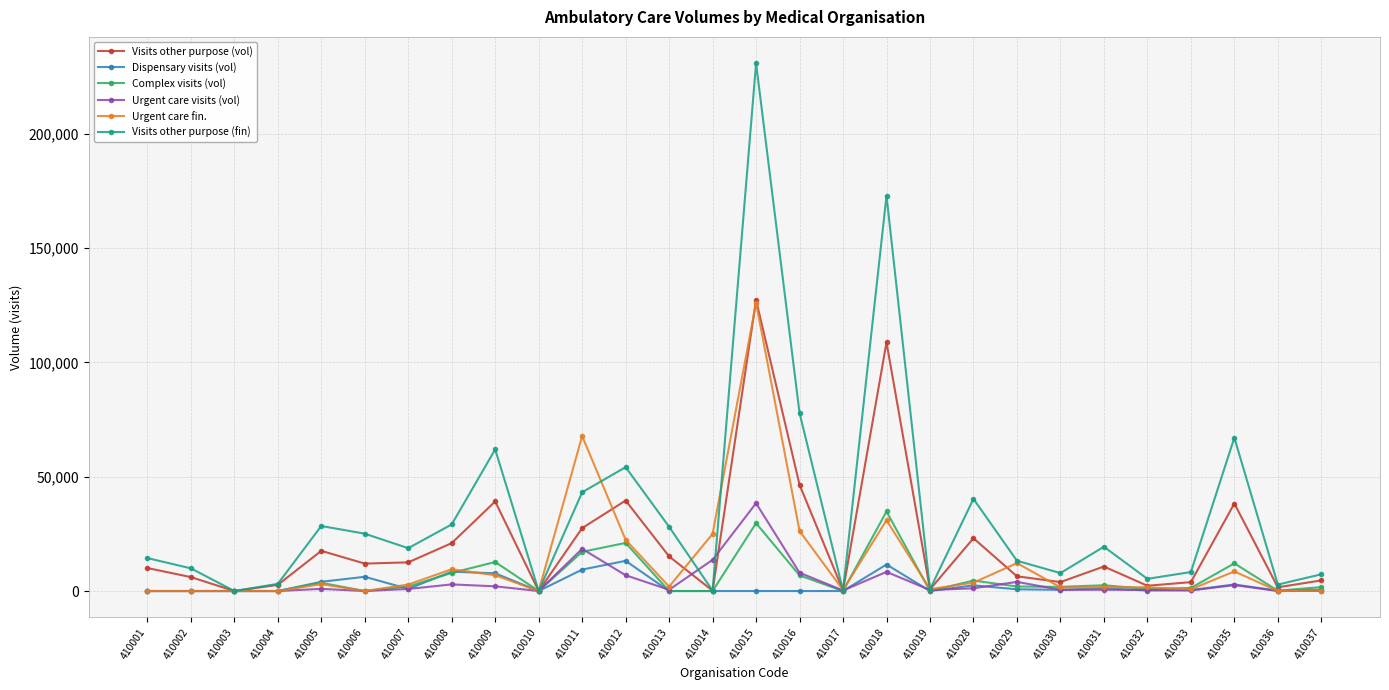

What is the sum of the Dispensary visits (vol) values at 410008 and 410001?

8458.0